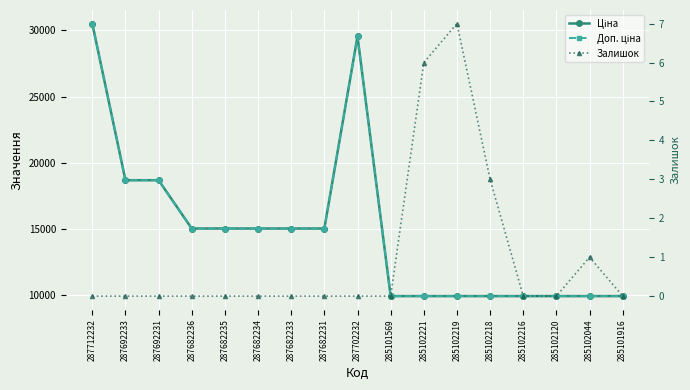

Which category has the highest value in the Залишок series?

285102219